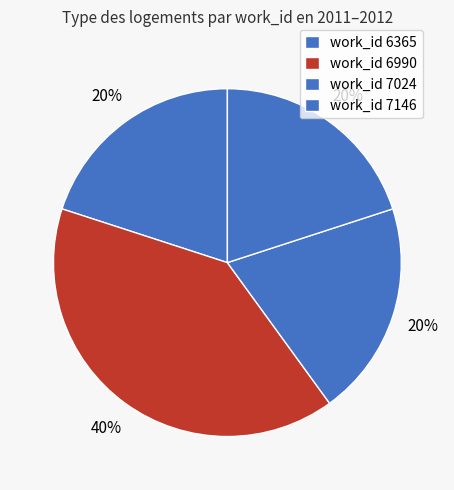

Is there a majority slice in this chart?

No